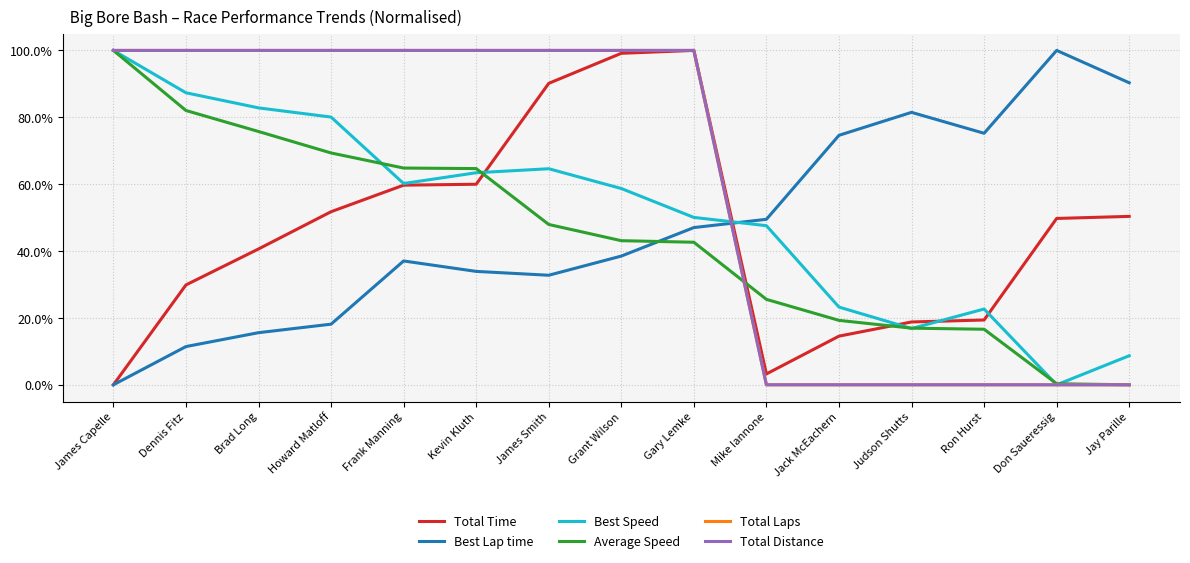

Where is Total Time nearest to the value 0?

James Capelle